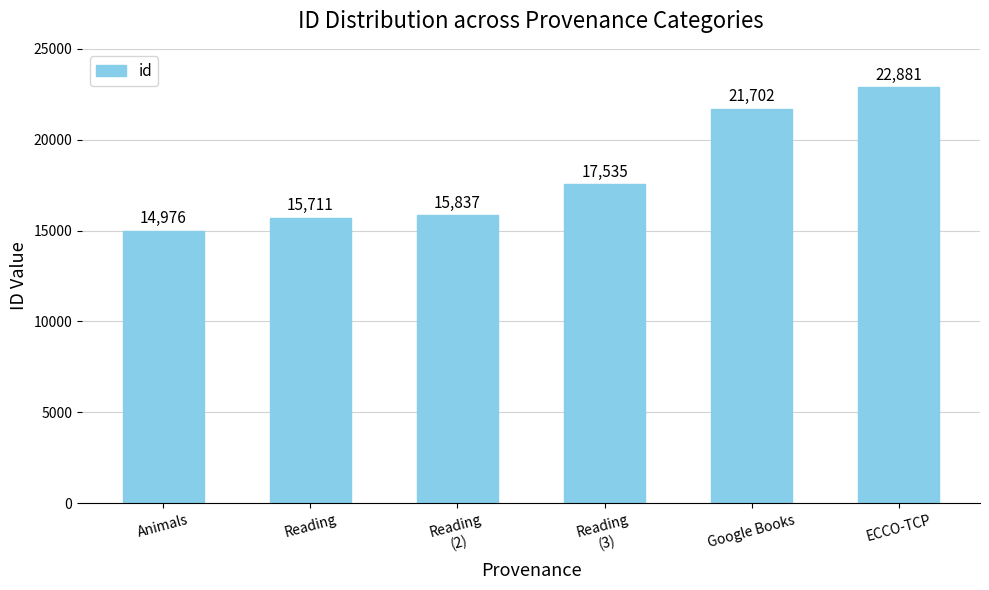

Are the bars horizontal?

No